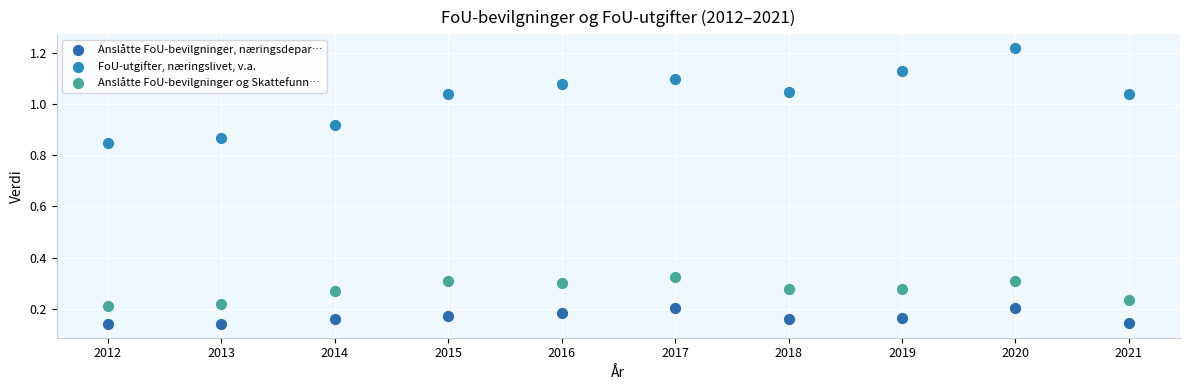

Which series has the widest spread of Y values?

FoU-utgifter, næringslivet, v.a.